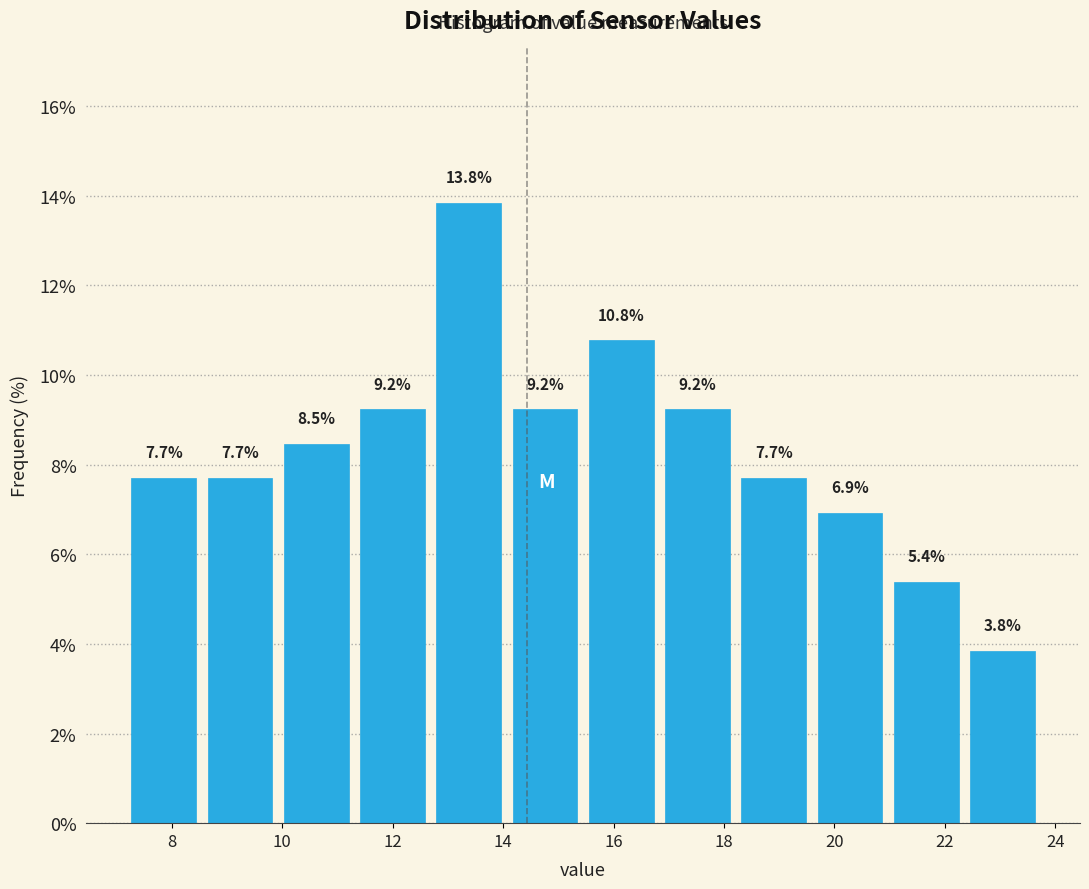

Which range on the x-axis has the tallest bar?

12.6 to 14.0